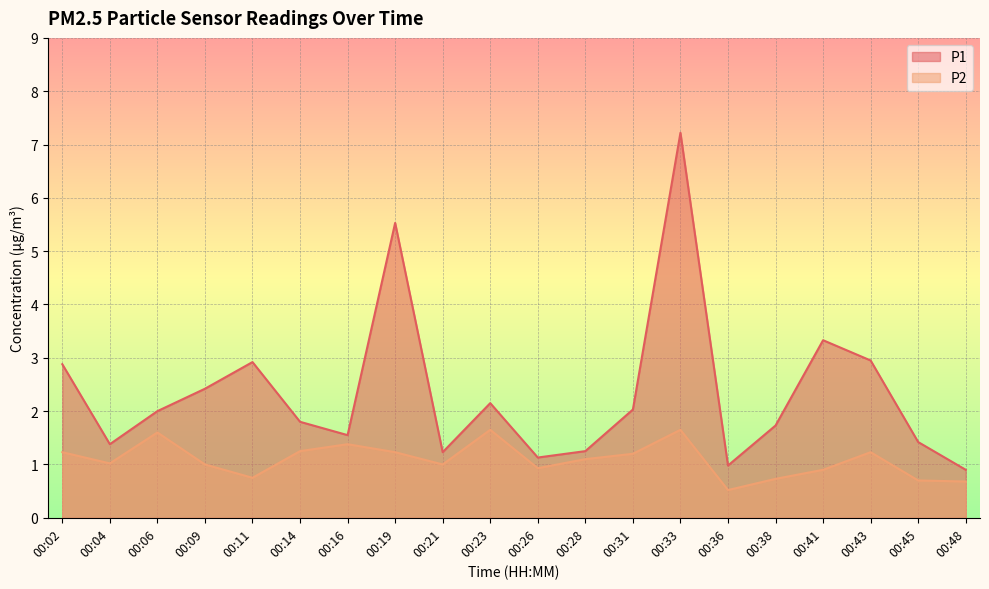

How many interior local peaks does the P1 series have?

5